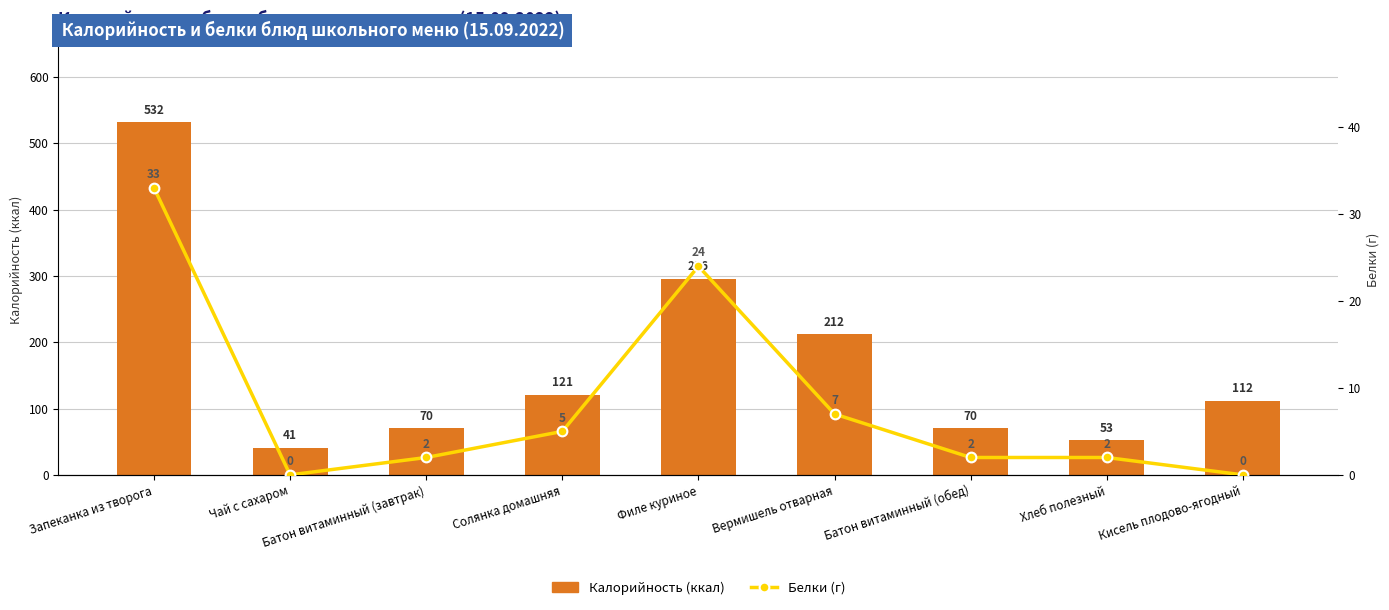

Reading left to right, extract all data points from this chart.

Калорийность (ккал): 532	41	70	121	296	212	70	53	112
Белки (г): 33	0	2	5	24	7	2	2	0